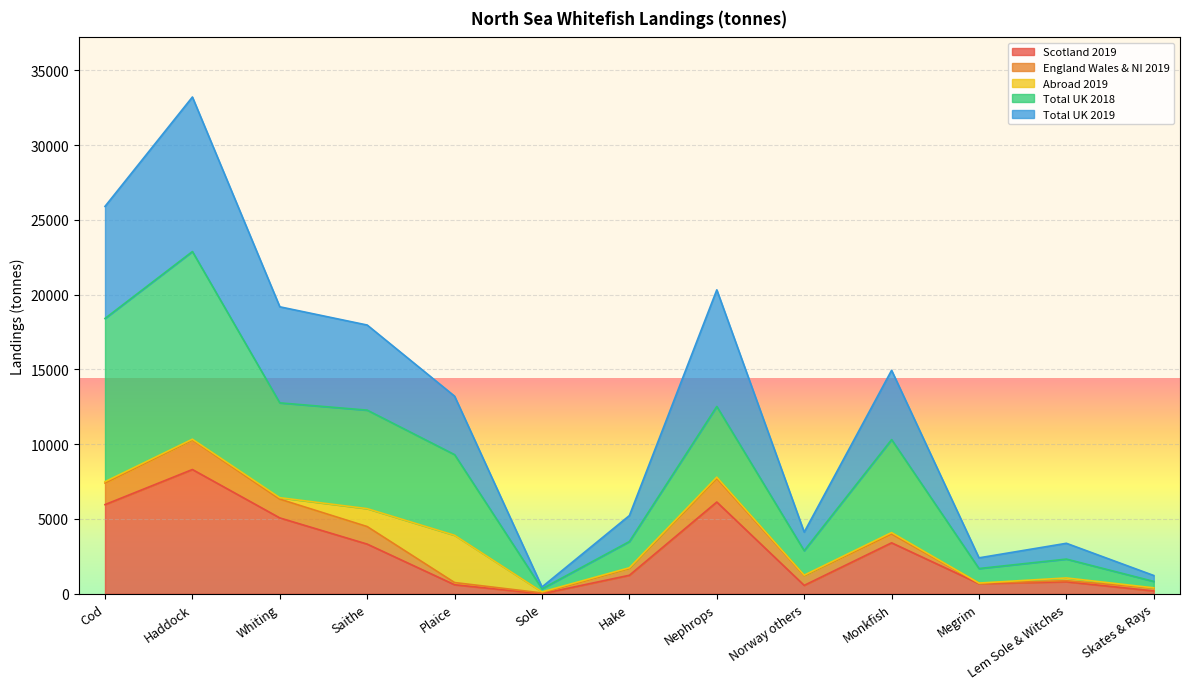

What is the average value of the Total UK 2019 series?

3923.9